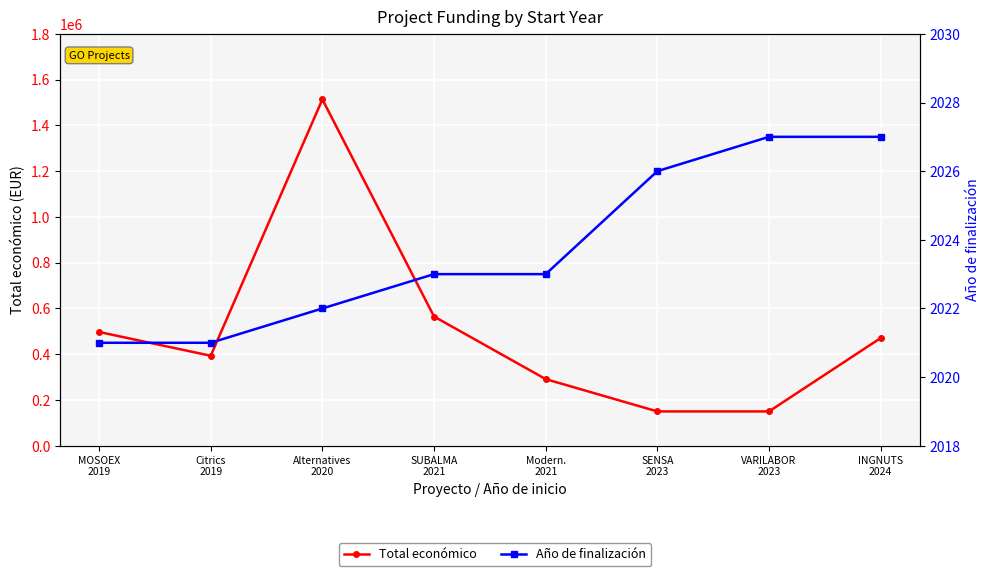

True or false: Año de finalización and Total económico cross at least once.

False